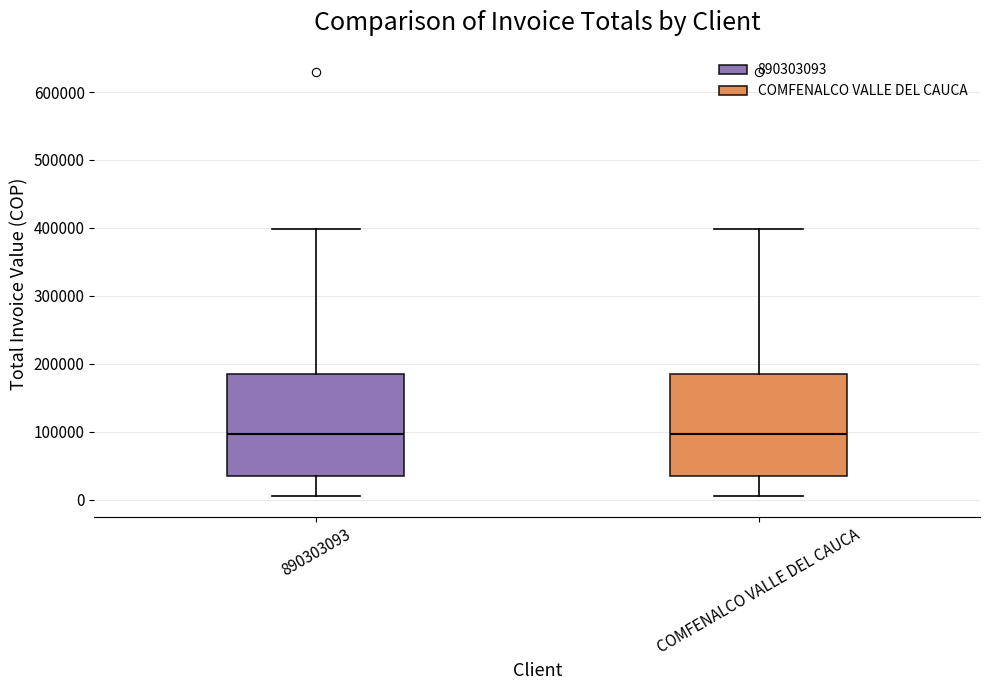

Where is the upper edge of the box for 890303093 on the y-axis? The values are not printed on the chart, so give them approximately, as read against the axis.

180000